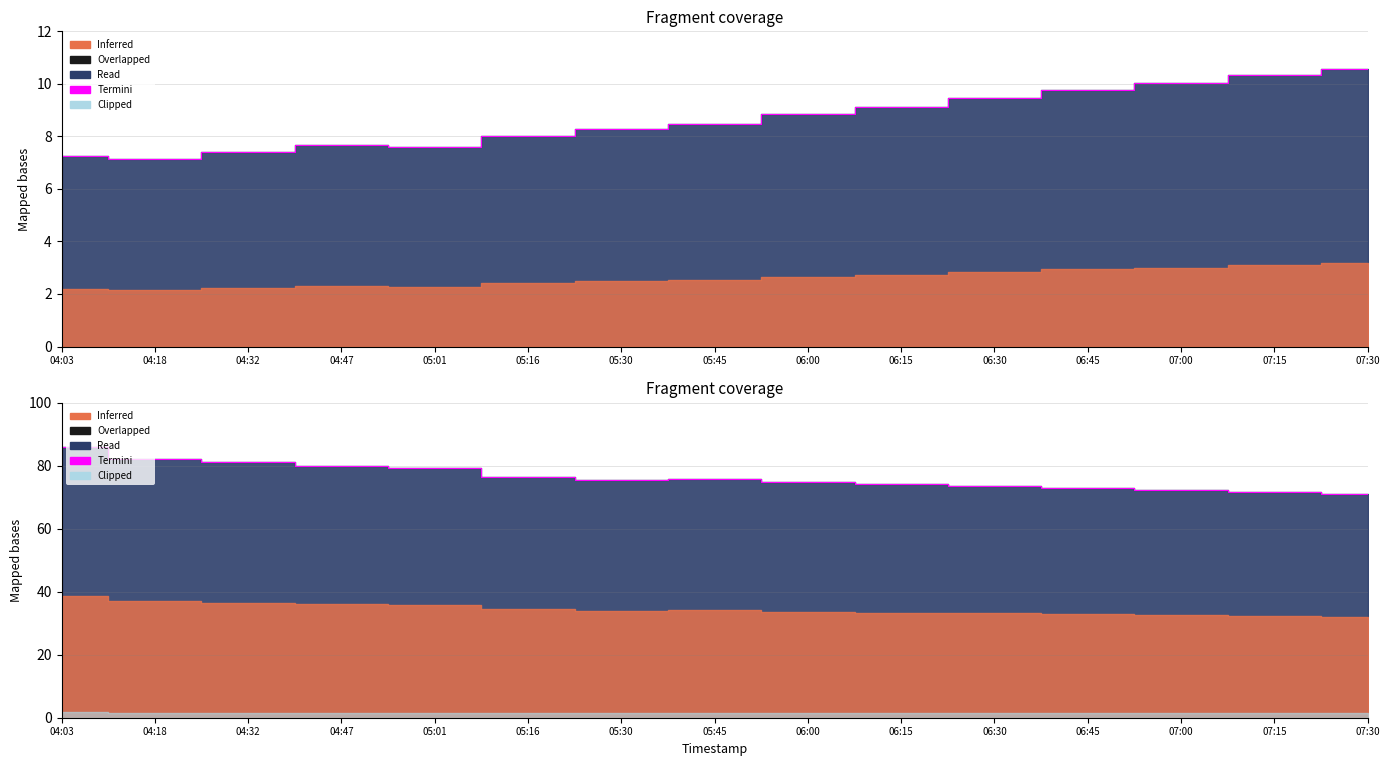

What is the change in value from 04:47 to 06:00?

-5.1